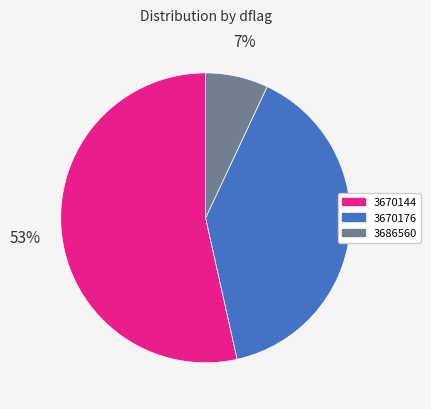

How many segments does this pie chart have?

3